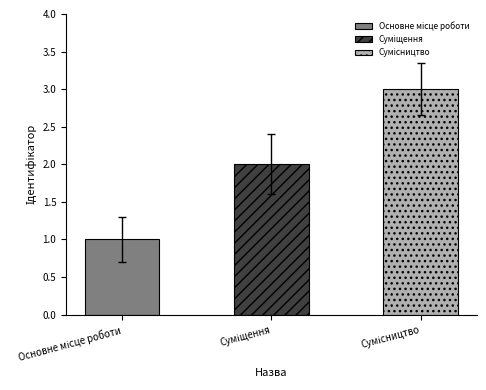

Which category has the highest value across all series?

Сумісництво